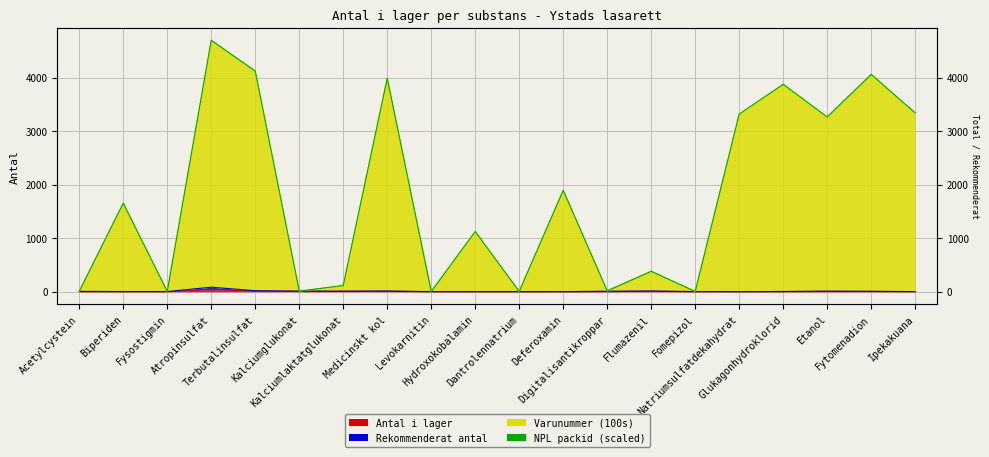

True or false: Rekommenderat antal has a value of 6 at Flumazenil.

False